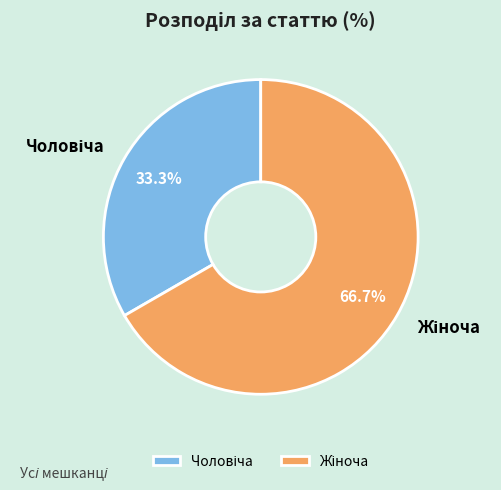

Is there any slice that represents more than half of the pie?

Yes